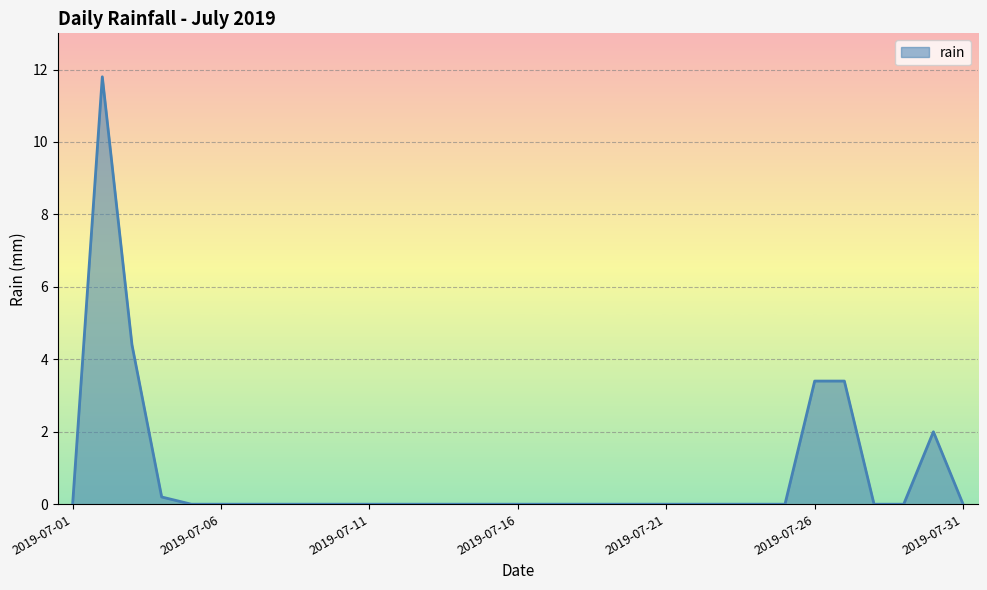

How many series are shown in this chart?

1